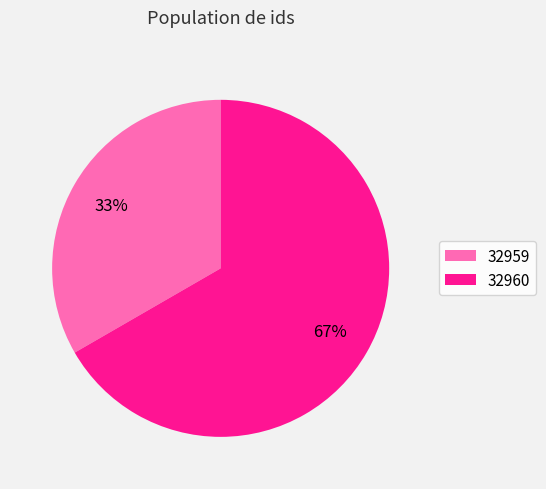

Rank the categories by value from lowest to highest.

32959, 32960